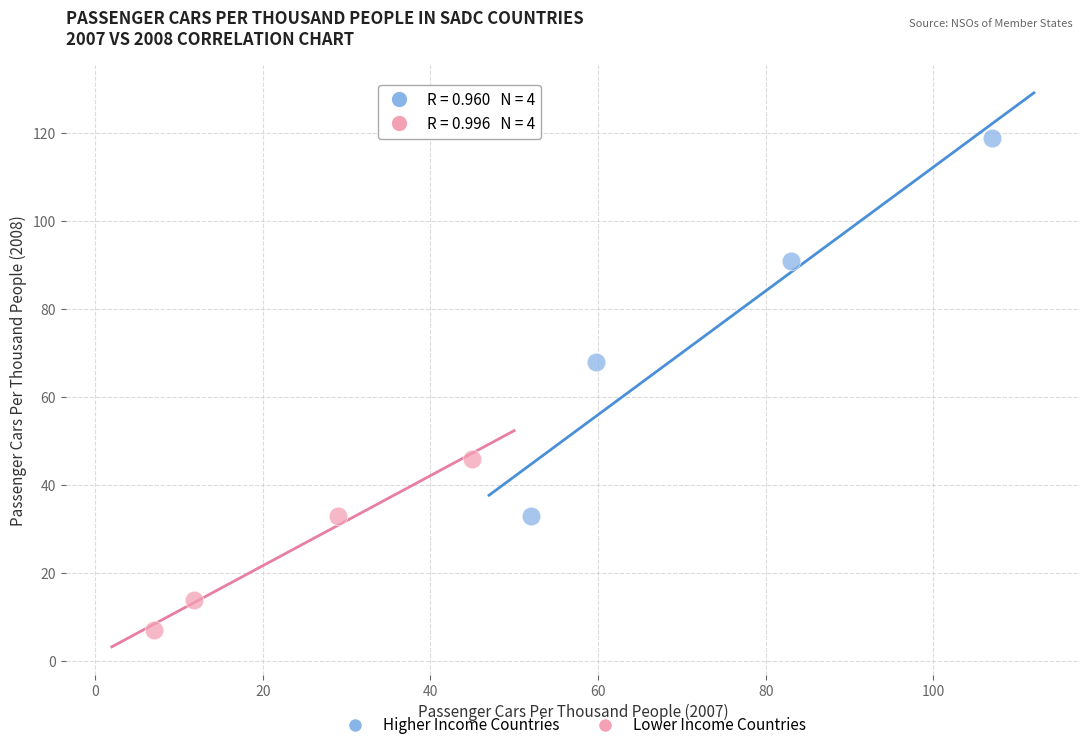

Which series reaches the maximum Y coordinate?

Higher Income Countries